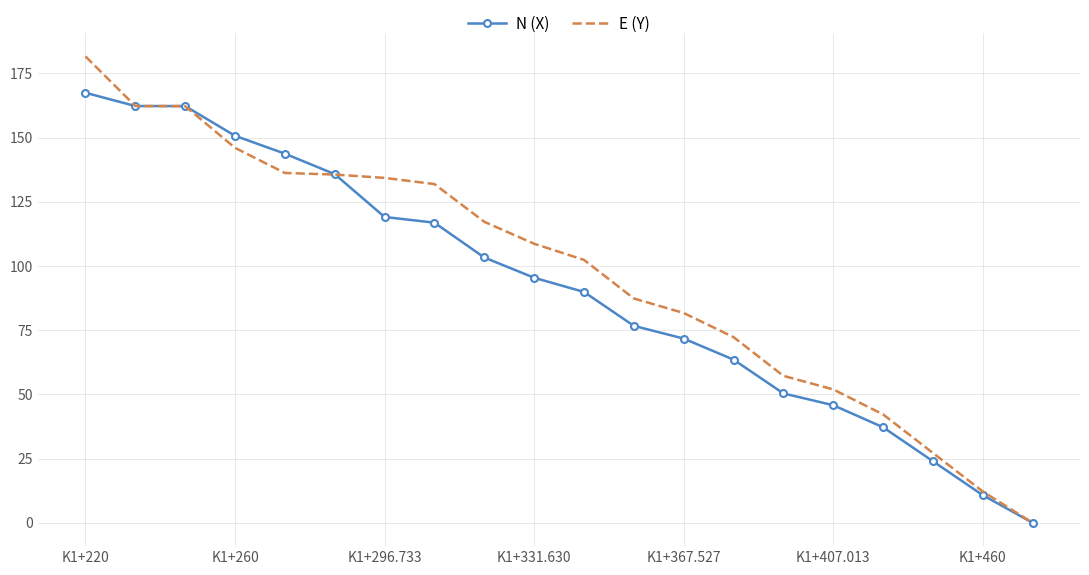

What is the average value of the N (X) series?

91.4